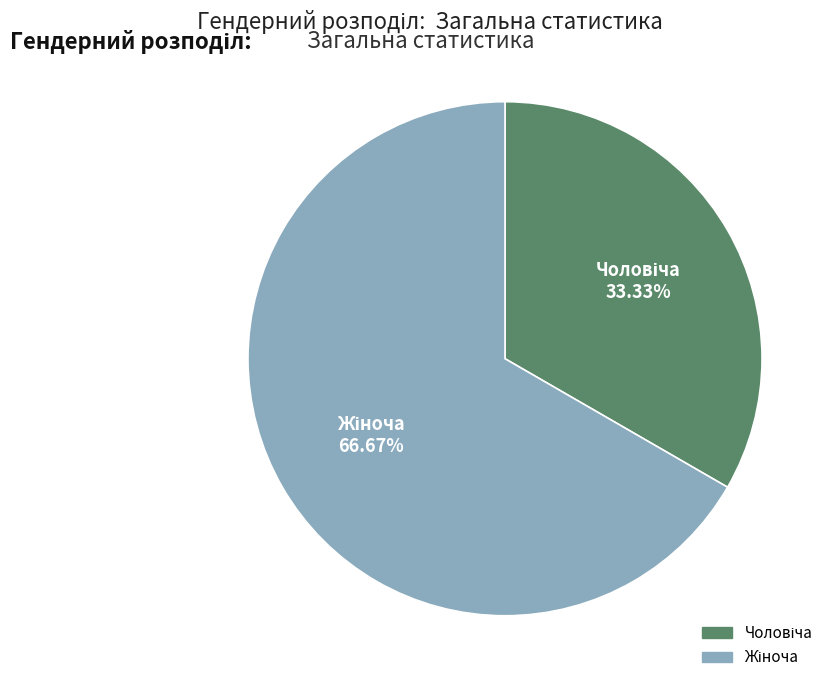

Does any single category account for the majority?

Yes